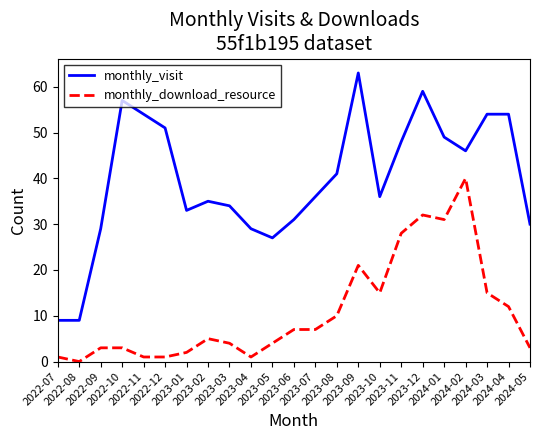

True or false: monthly_visit has more than 2 interior local peaks.

True